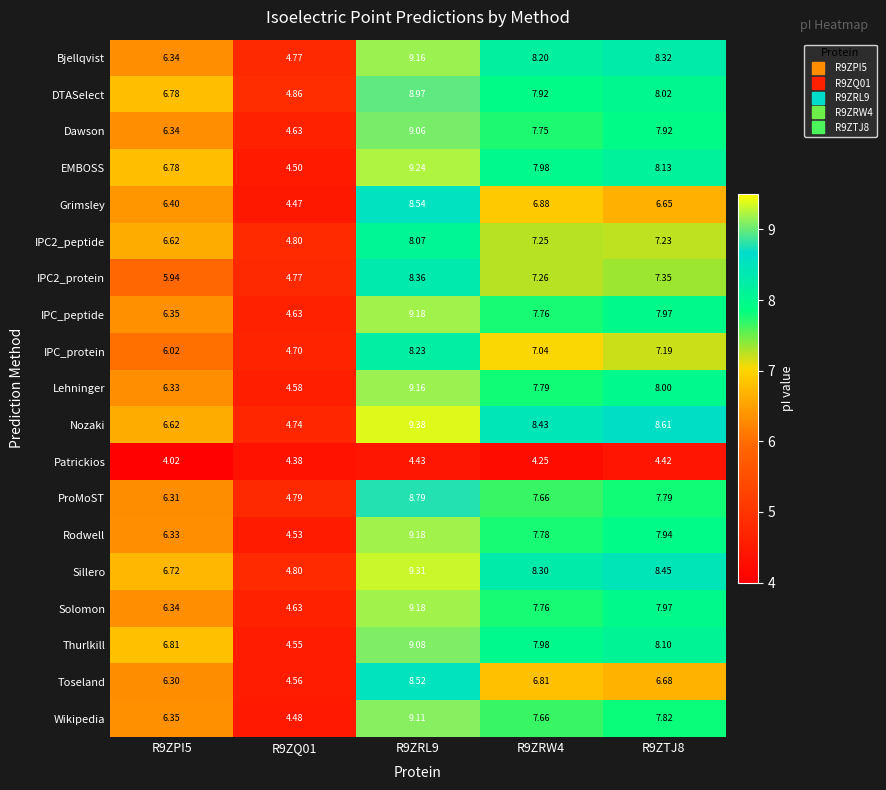

Is the value of Bjellqvist at R9ZPI5 greater than the value of ProMoST at R9ZRL9?

No